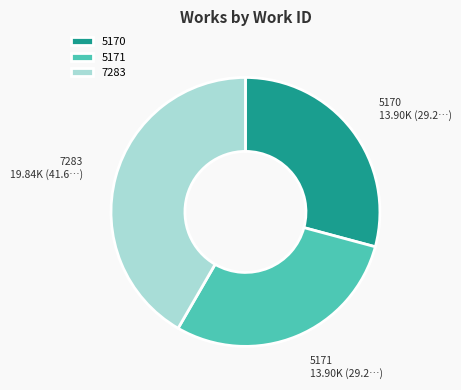

Is there any slice that represents more than half of the pie?

No